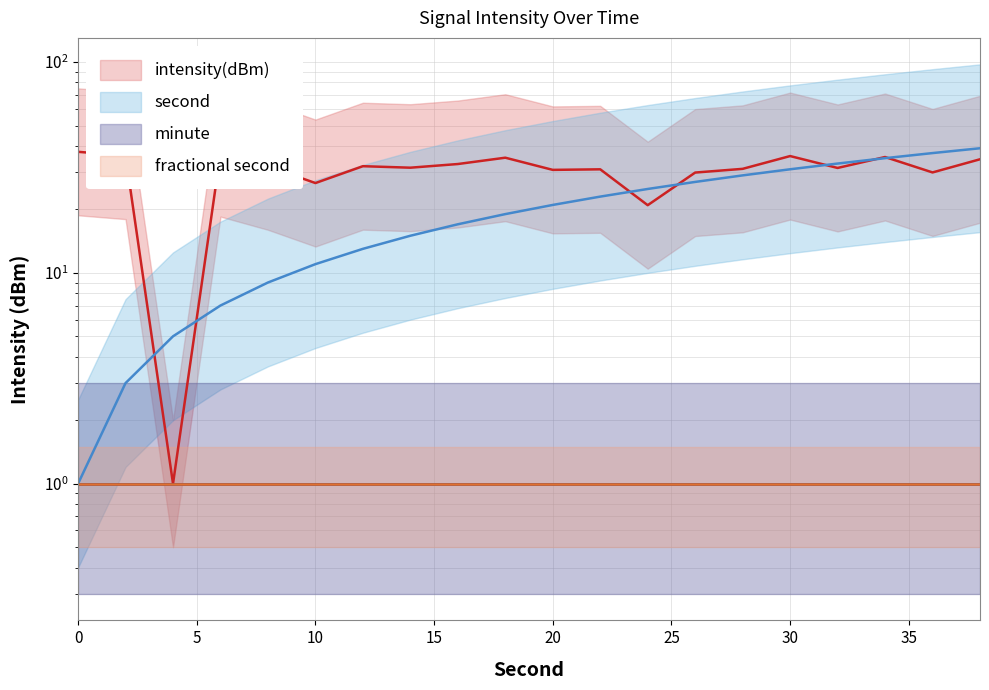

Is the value of second at 2 greater than the value of intensity(dBm) at 8?

No